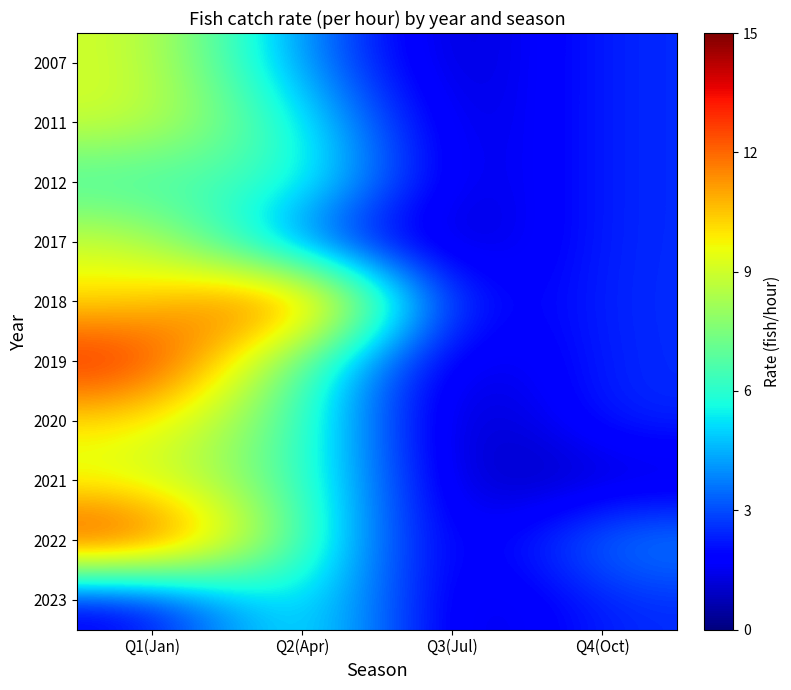

Count the number of data series in this chart.

10